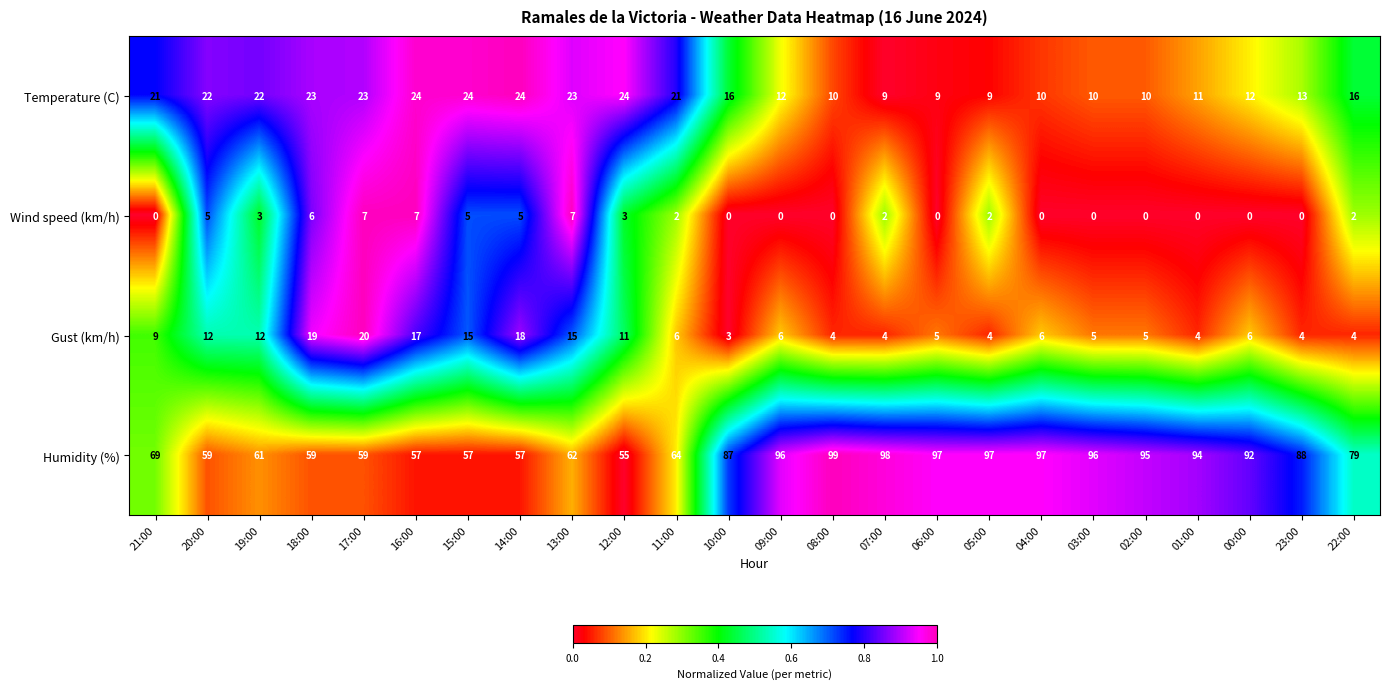

Which category has the highest value across all series?

08:00